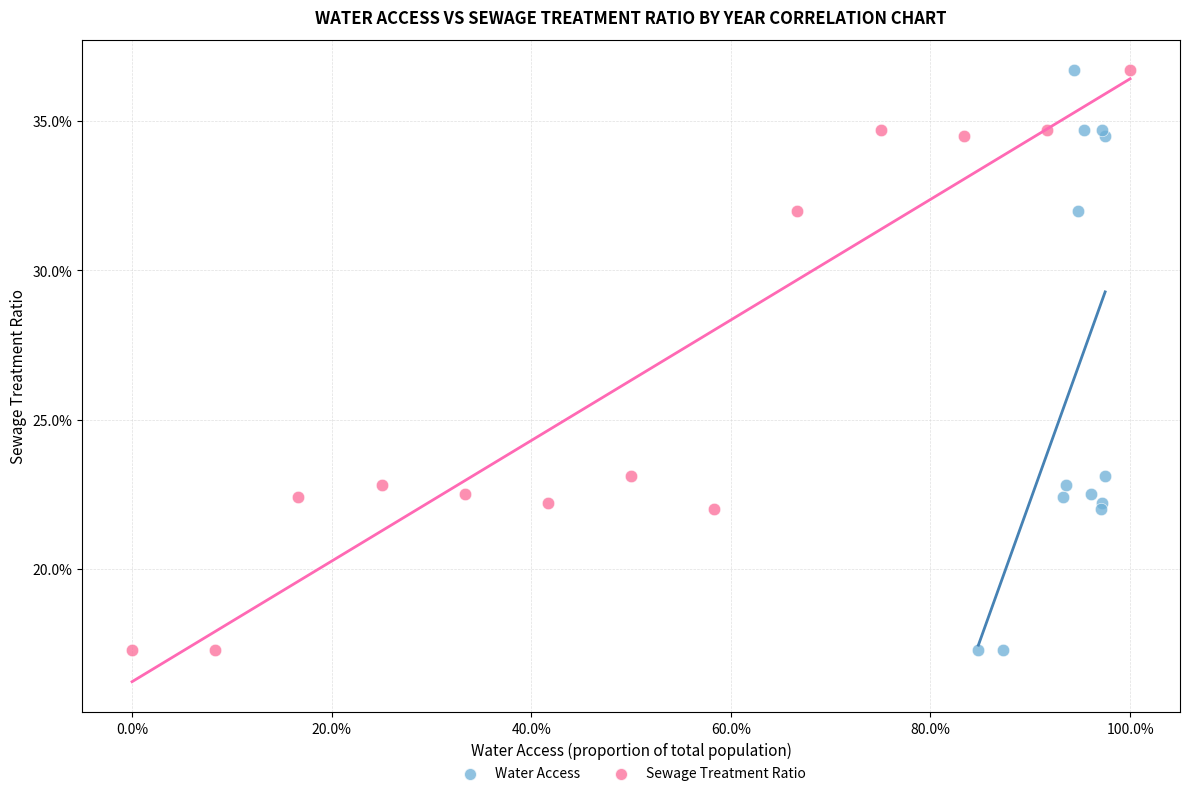

What are all the series names shown in the legend?

Water Access, Sewage Treatment Ratio